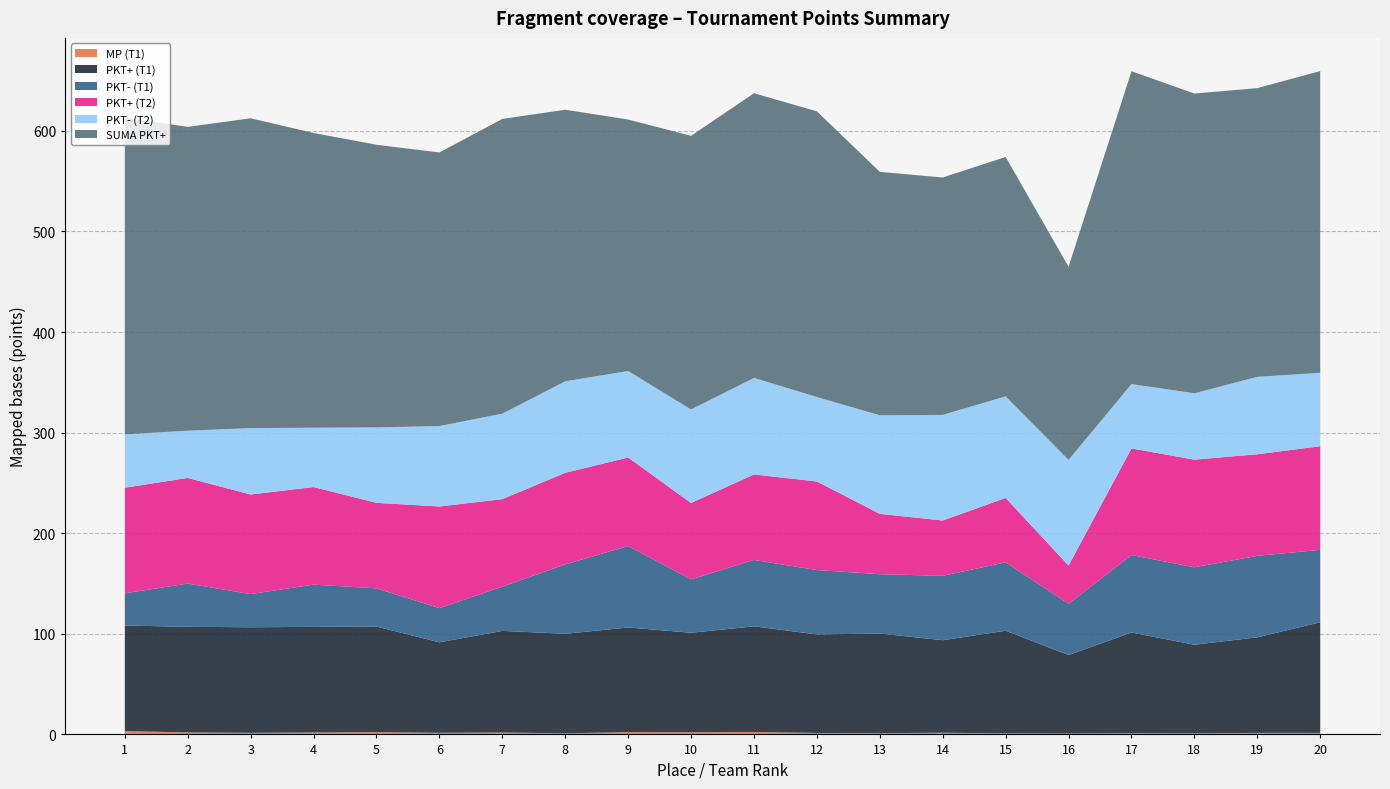

Reading left to right, list all the values displayed in this chart.

MP (T1): 1=3.3	2=2.0	3=1.5	4=1.9	5=2.2	6=1.6	7=1.9	8=1.1	9=2.3	10=2.1	11=2.5	12=1.4	13=1.3	14=1.7	15=1.1	16=0.9	17=1.3	18=1.1	19=1.5	20=1.5
PKT+ (T1): 1=105.0	2=105.0	3=105.0	4=105.0	5=105.0	6=90.0	7=101.0	8=99.0	9=104.0	10=99.0	11=105.0	12=98.0	13=99.0	14=92.0	15=102.0	16=78.0	17=100.0	18=88.0	19=95.0	20=110.0
PKT- (T1): 1=32.0	2=43.0	3=33.0	4=42.0	5=38.0	6=34.0	7=44.0	8=69.0	9=81.0	10=53.0	11=66.0	12=64.0	13=59.0	14=64.0	15=68.0	16=51.0	17=77.0	18=77.0	19=81.0	20=72.0
PKT+ (T2): 1=105.0	2=105.0	3=99.0	4=97.0	5=85.0	6=101.0	7=87.0	8=91.0	9=88.0	10=76.0	11=85.0	12=88.0	13=60.0	14=55.0	15=64.0	16=38.0	17=106.0	18=107.0	19=101.0	20=103.0
PKT- (T2): 1=53.0	2=47.0	3=66.0	4=59.0	5=75.0	6=80.0	7=85.0	8=91.0	9=86.0	10=93.0	11=96.0	12=84.0	13=98.0	14=105.0	15=101.0	16=105.0	17=64.0	18=66.0	19=77.0	20=73.0
SUMA PKT+: 1=315.0	2=302.0	3=308.0	4=293.0	5=281.0	6=272.0	7=293.0	8=270.0	9=250.0	10=272.0	11=283.0	12=284.0	13=242.0	14=236.0	15=238.0	16=192.0	17=311.0	18=298.0	19=287.0	20=300.0